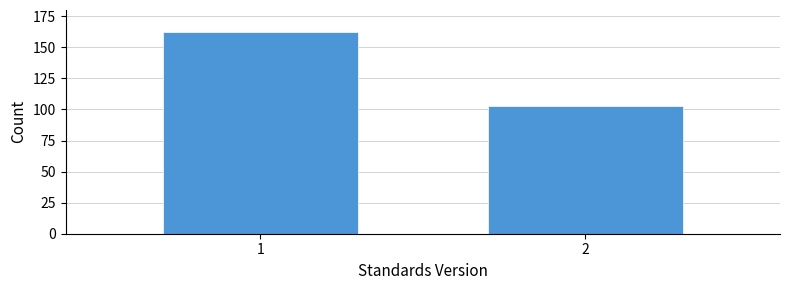

Reading right to left, extract all data points from this chart.

2=103	1=162